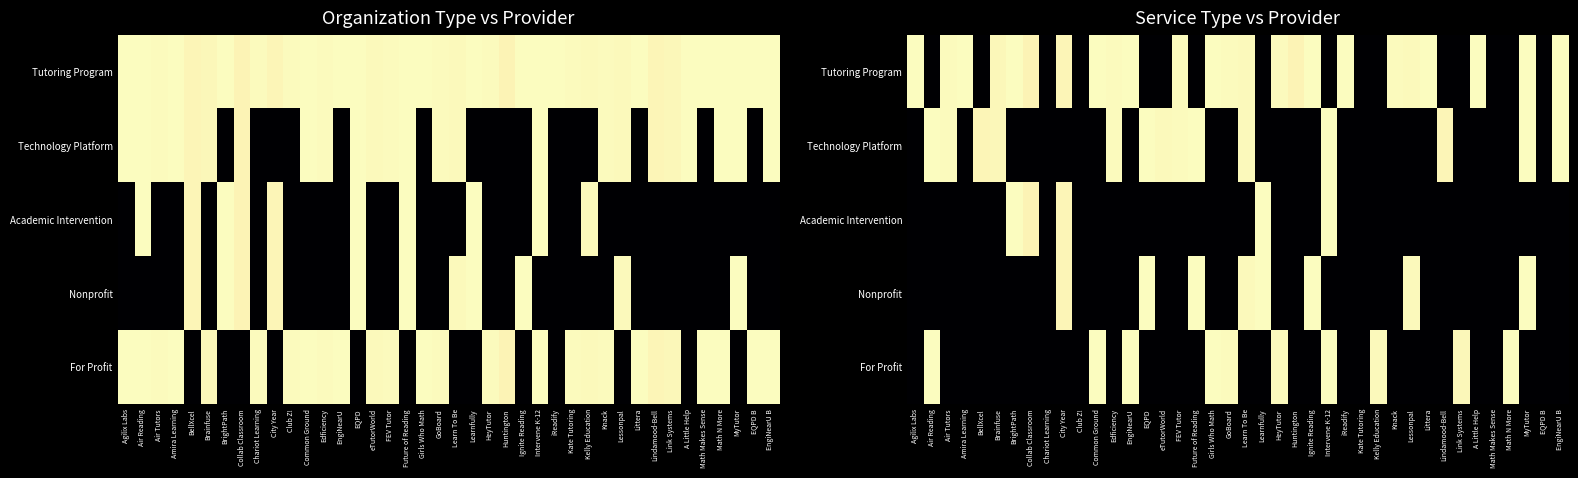

Rank the series by their maximum value, from highest to lowest.

Tutoring Program, For Profit, Technology Platform, Academic Intervention, Nonprofit